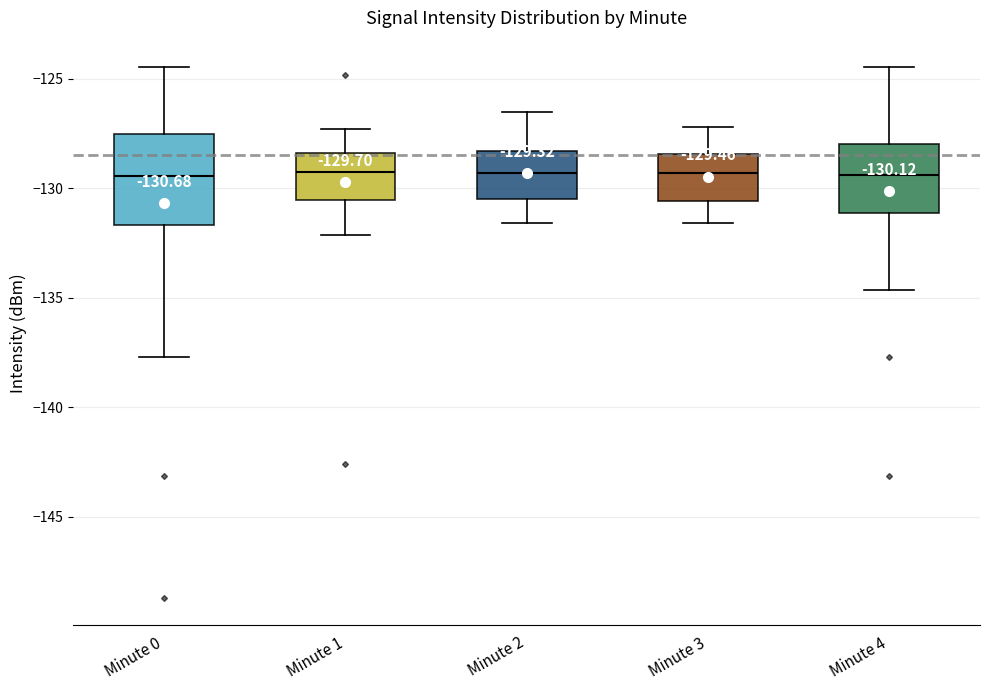

Which box is the tallest, from its lower edge to its upper edge?

Minute 0